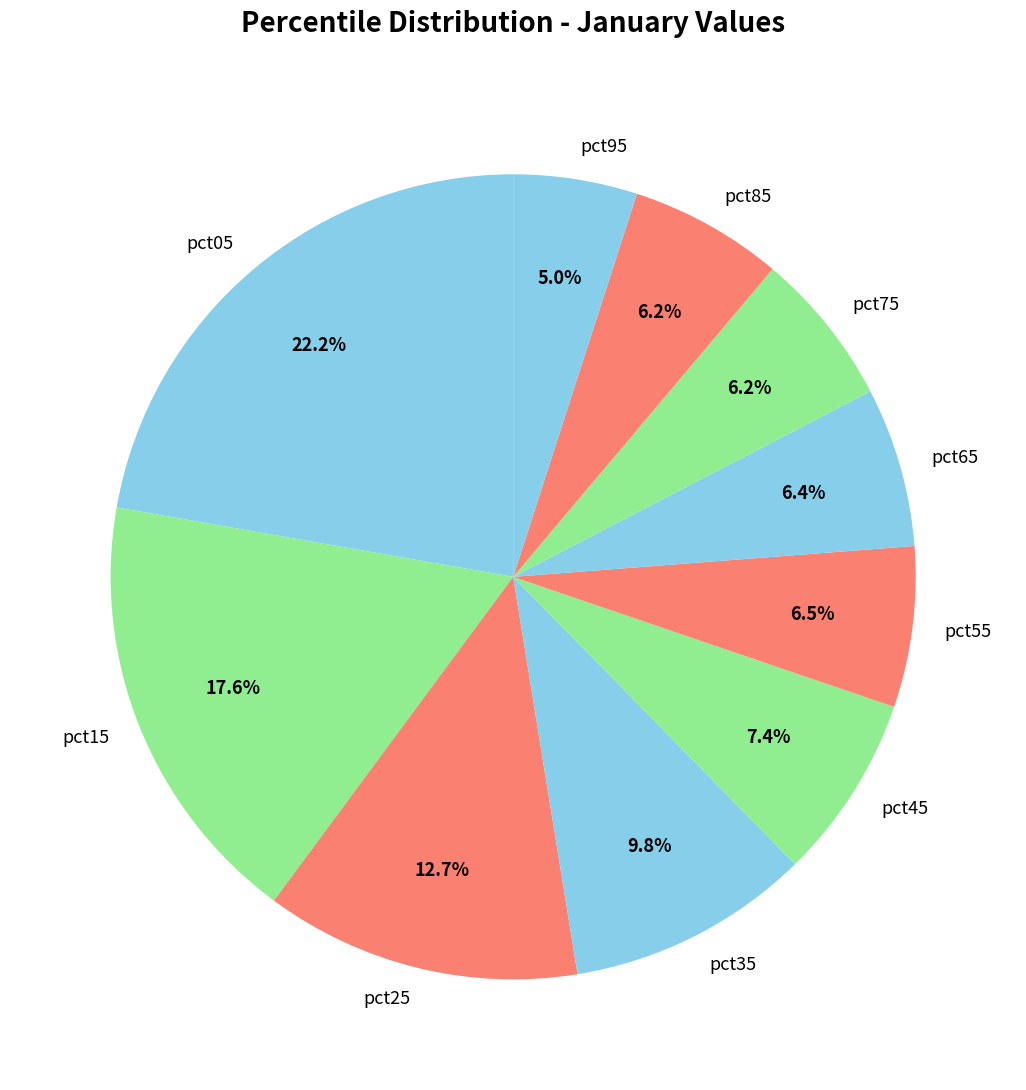

Is it true that pct05 is 30% of the pie?

False